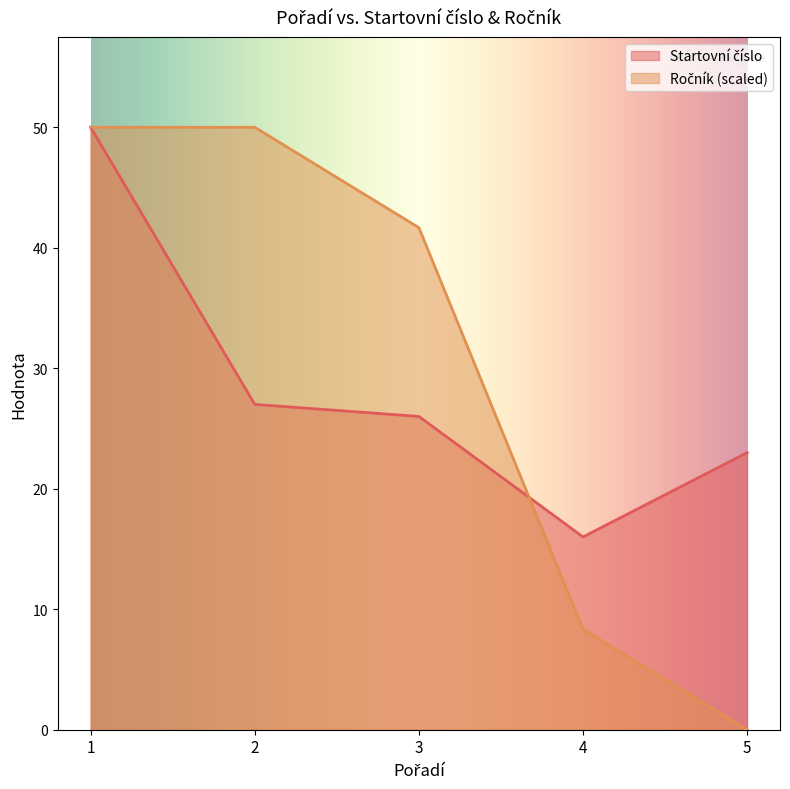

True or false: Startovní číslo and Ročník cross at least once.

True